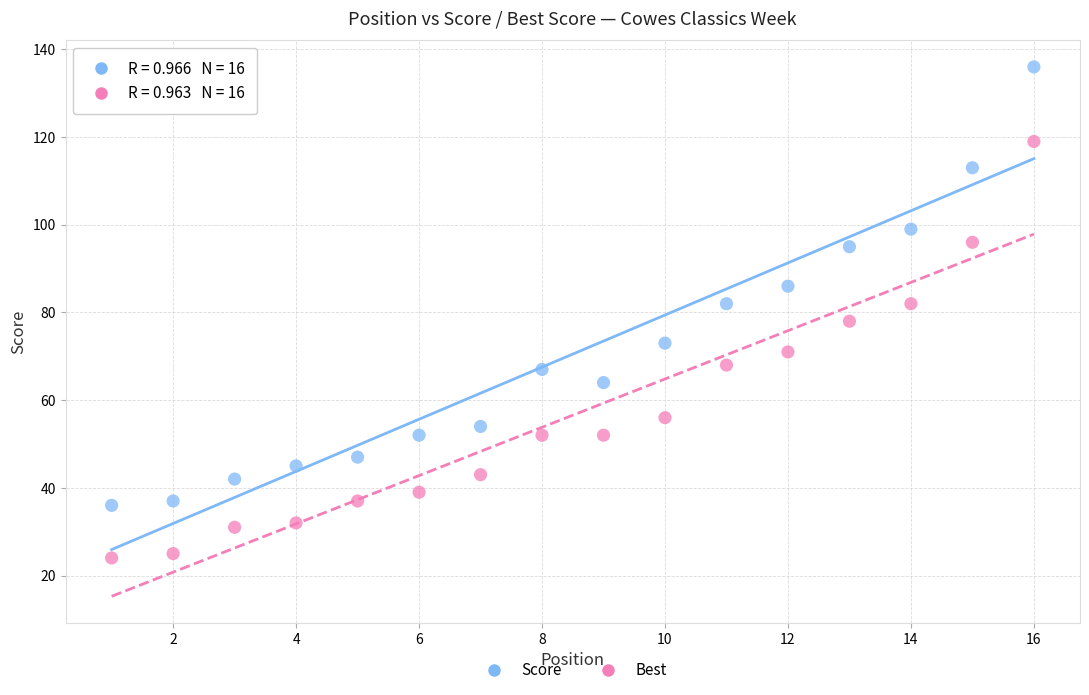

Across all data points, what is the range of X values (max minus min)?

15